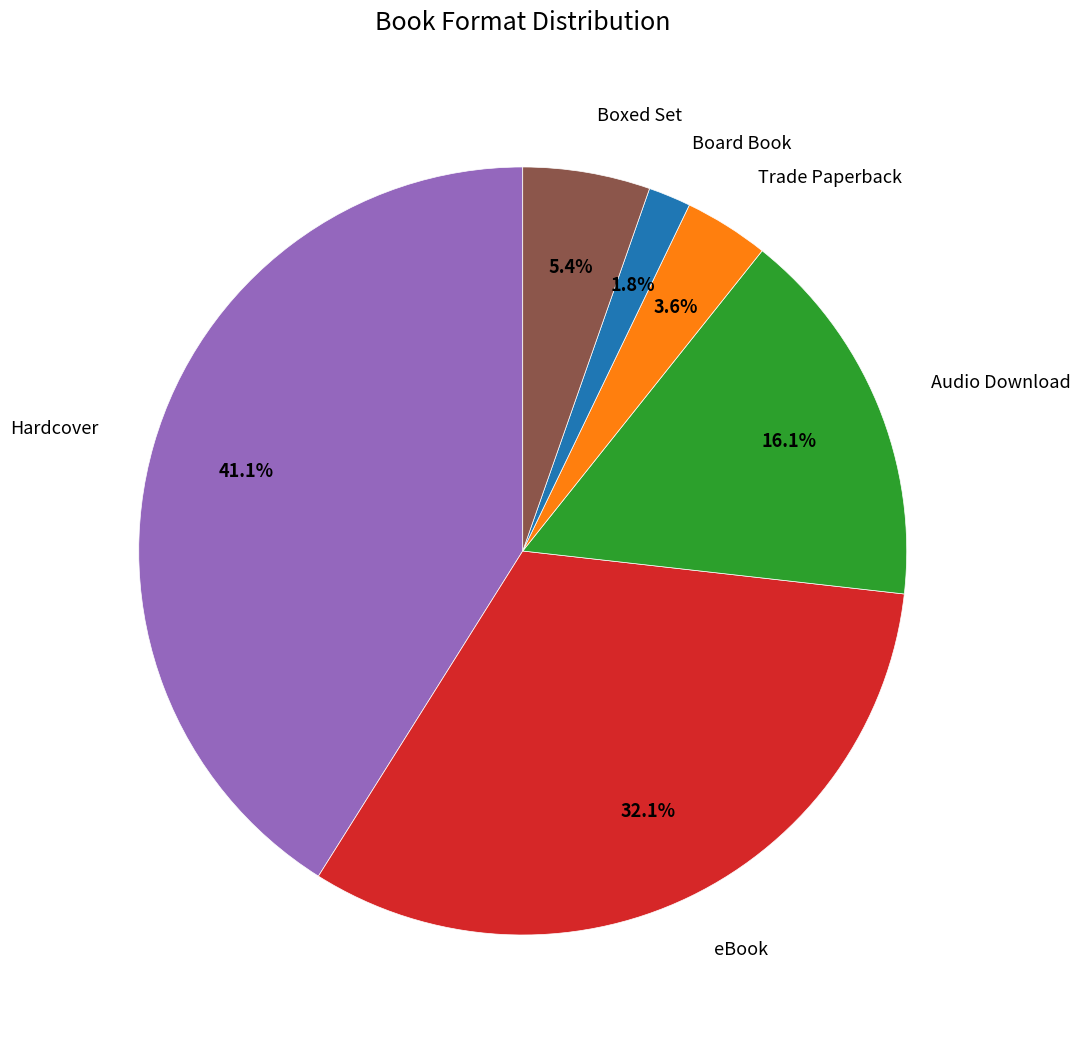

Is there any slice that represents more than half of the pie?

No